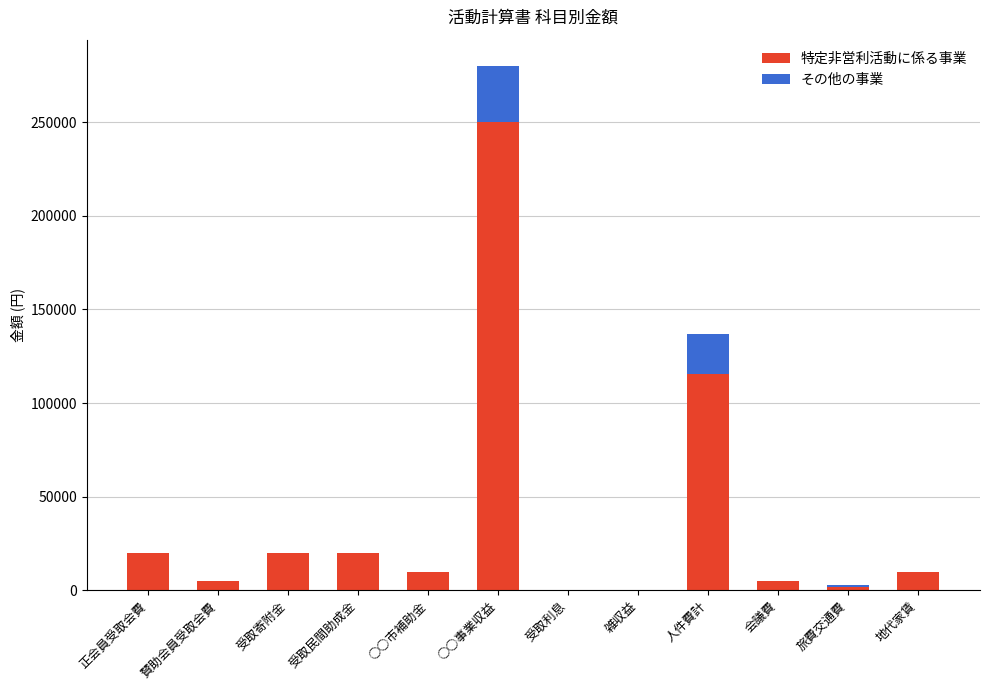

Which category has the highest value in the 特定非営利活動に係る事業 series?

○○事業収益